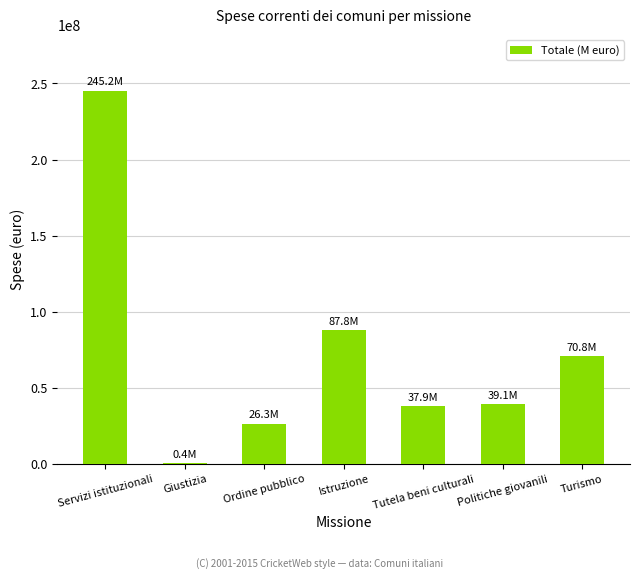

How many categories are shown in the chart?

7